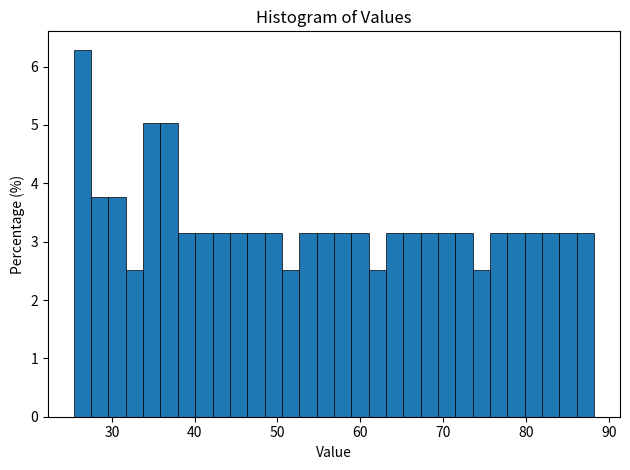

Read against the x-axis, roughly where is the centre of the tallest bar?

26